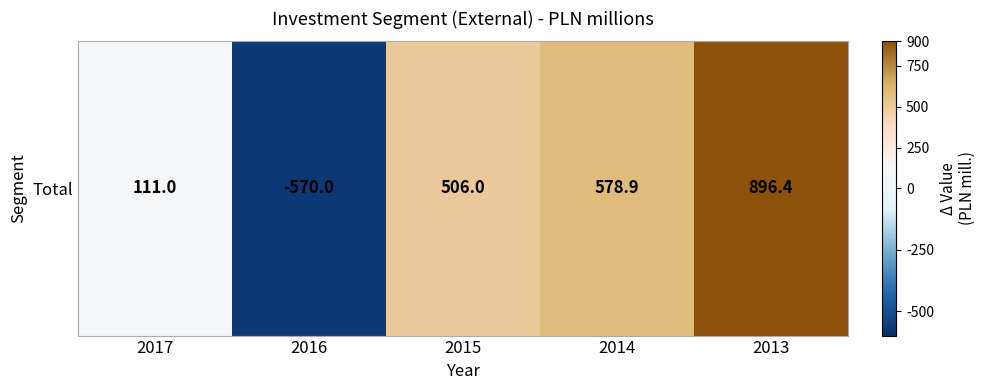

What is the minimum value shown in the chart?

-570.0